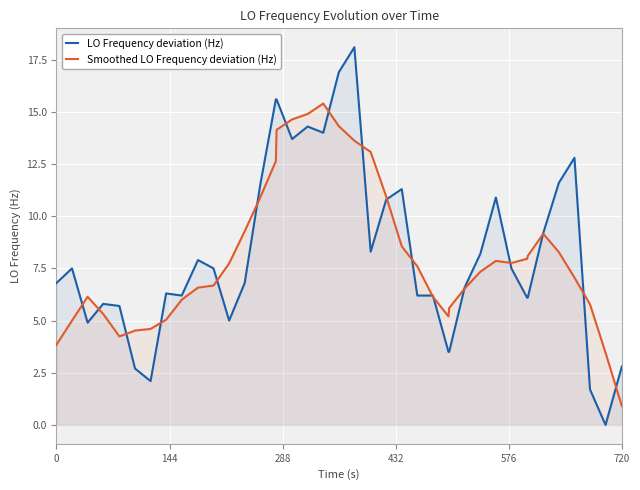

List the series in order of their peak value, lowest first.

Smoothed LO Frequency deviation (Hz), LO Frequency deviation (Hz)